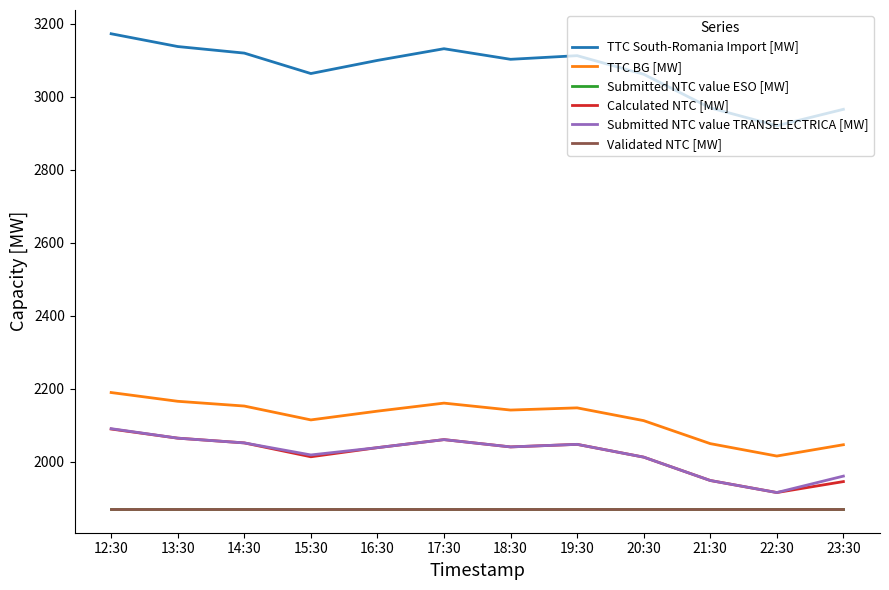

What is the value of the Submitted NTC value ESO [MW] point at the 4th from the left?

1870